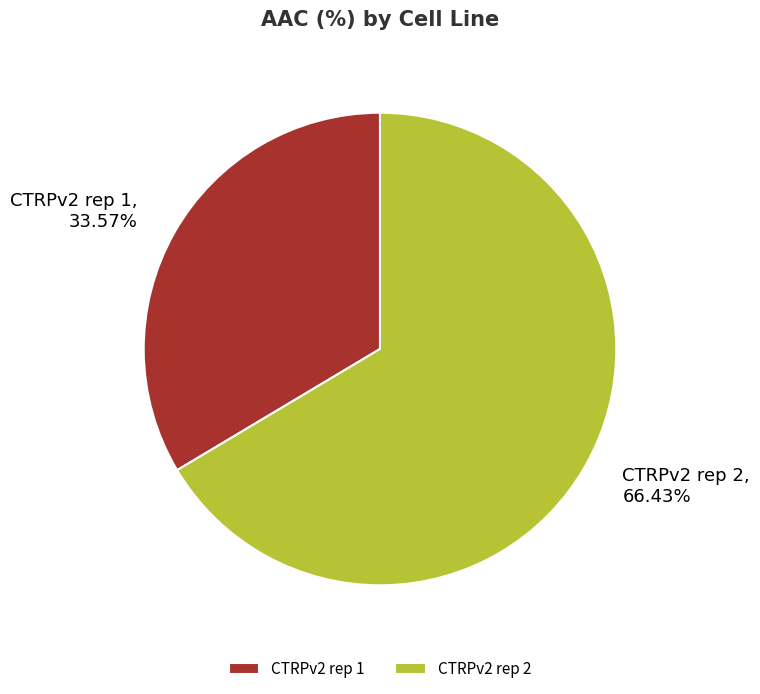

Is the sum of CTRPv2 rep 1 and CTRPv2 rep 2 greater than half?

Yes